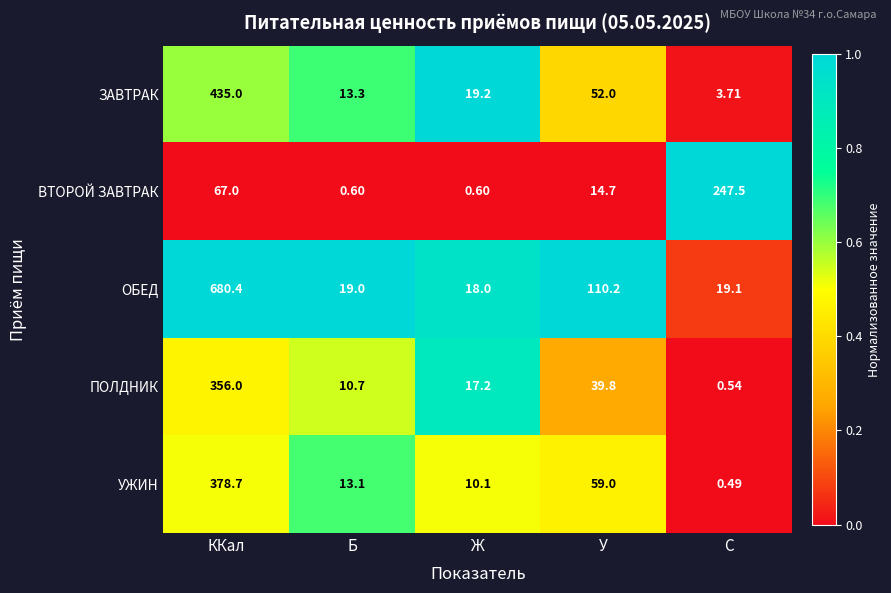

Which series has the widest spread of values?

ОБЕД